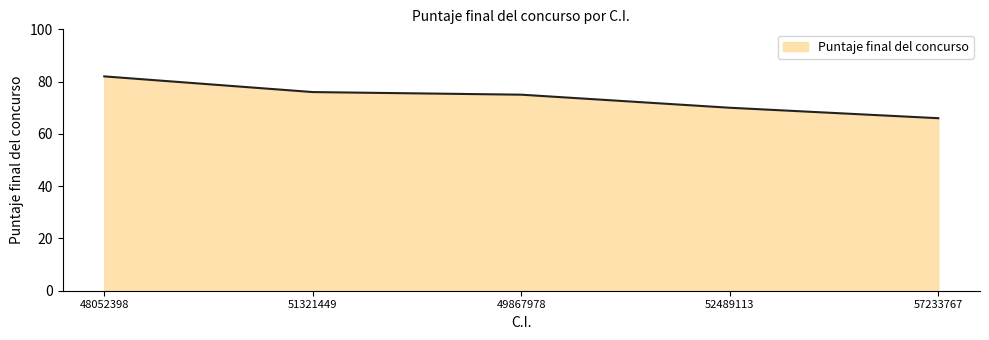

Reading left to right, list all the values displayed in this chart.

48052398=82	51321449=76	49867978=75	52489113=70	57233767=66